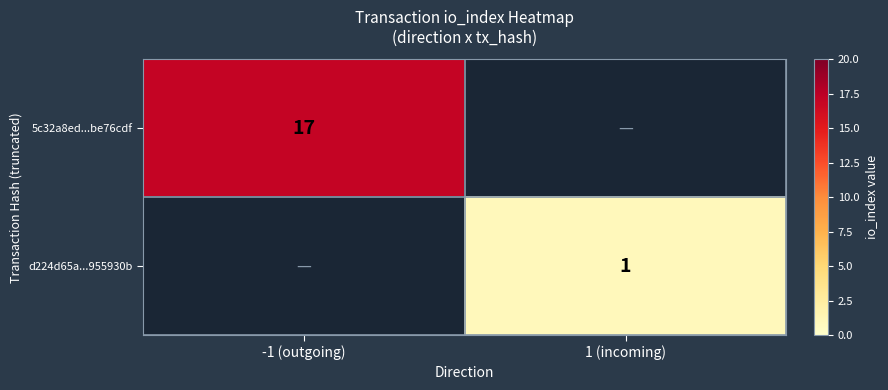

The d224d65a...955930b series shows 0 at 1 (incoming). True or false?

False